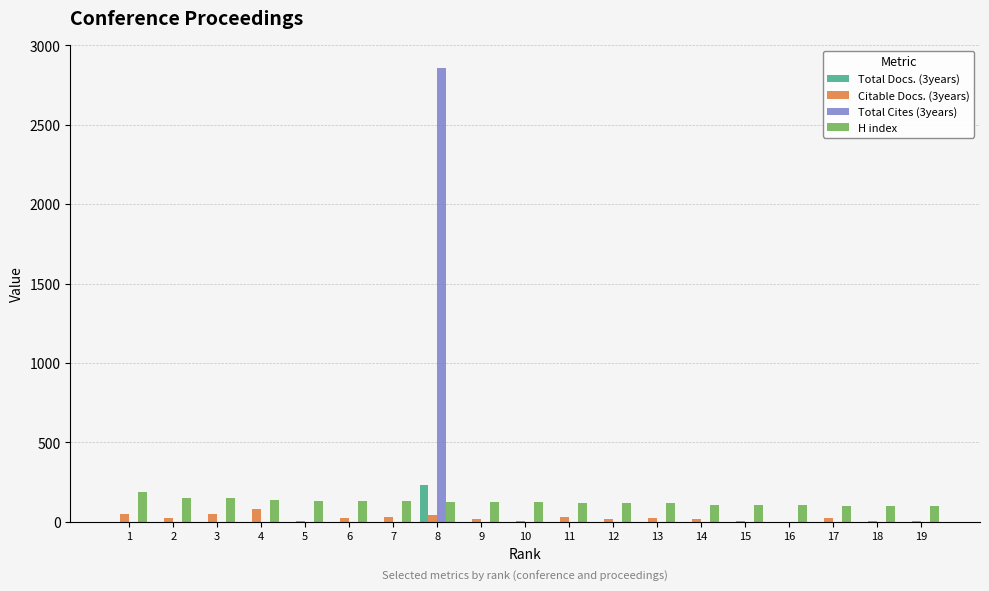

At which category is the sum across all series the highest?

8